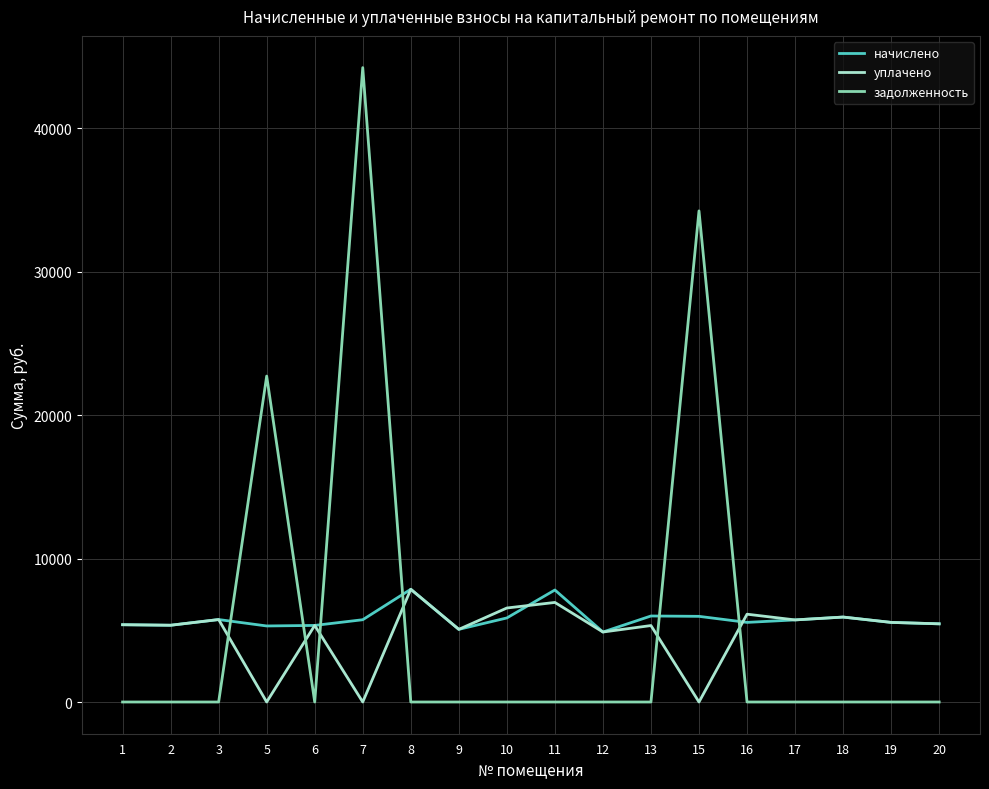

After their last crossing, which series has the higher values: задолженность or уплачено?

уплачено